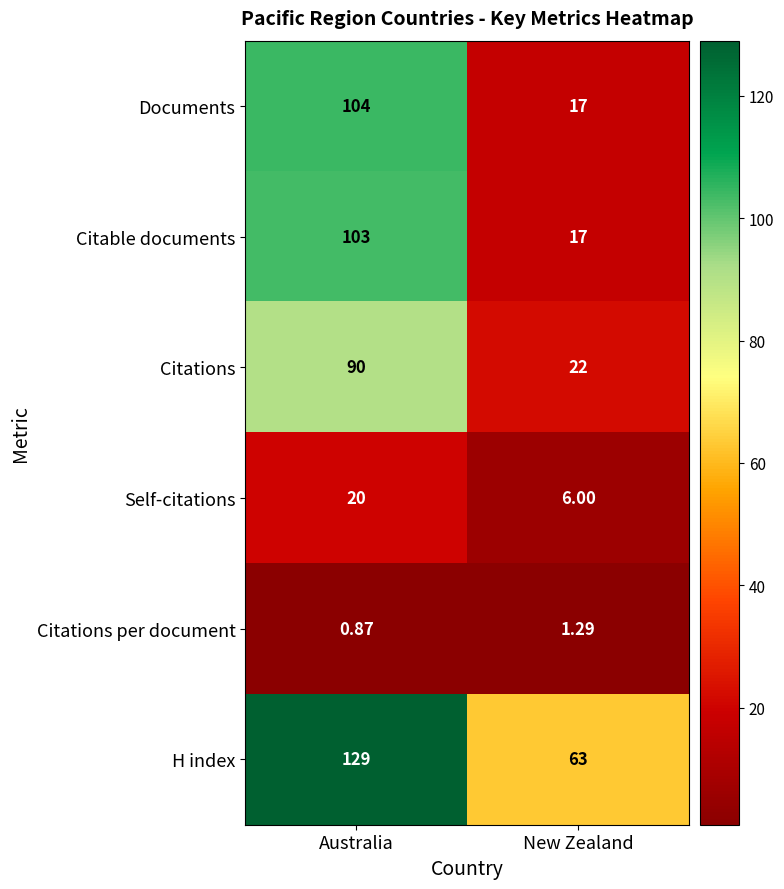

Where is Documents nearest to the value 60?

New Zealand